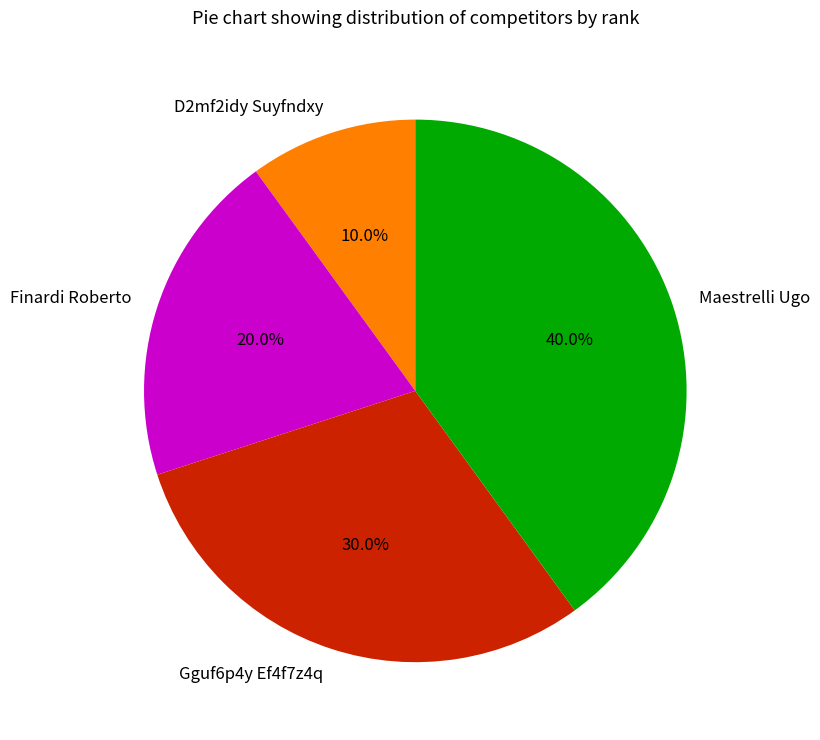

To the nearest percent, what percentage of the pie is Maestrelli Ugo?

40%